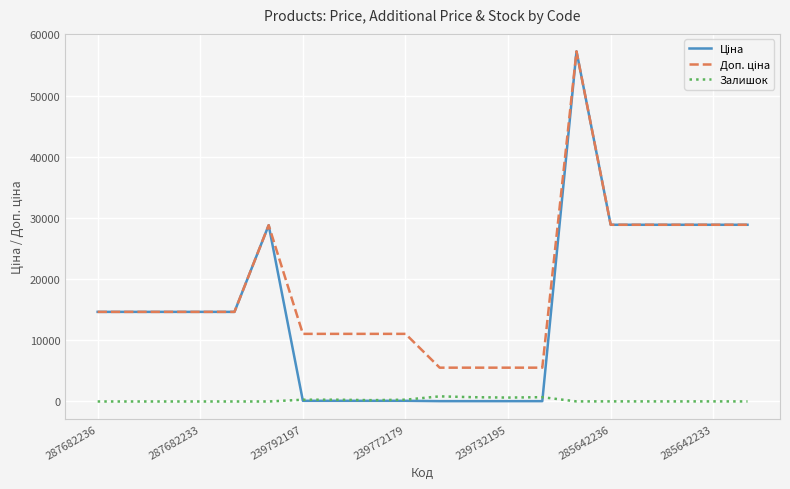

What is the greatest value displayed?

57235.5